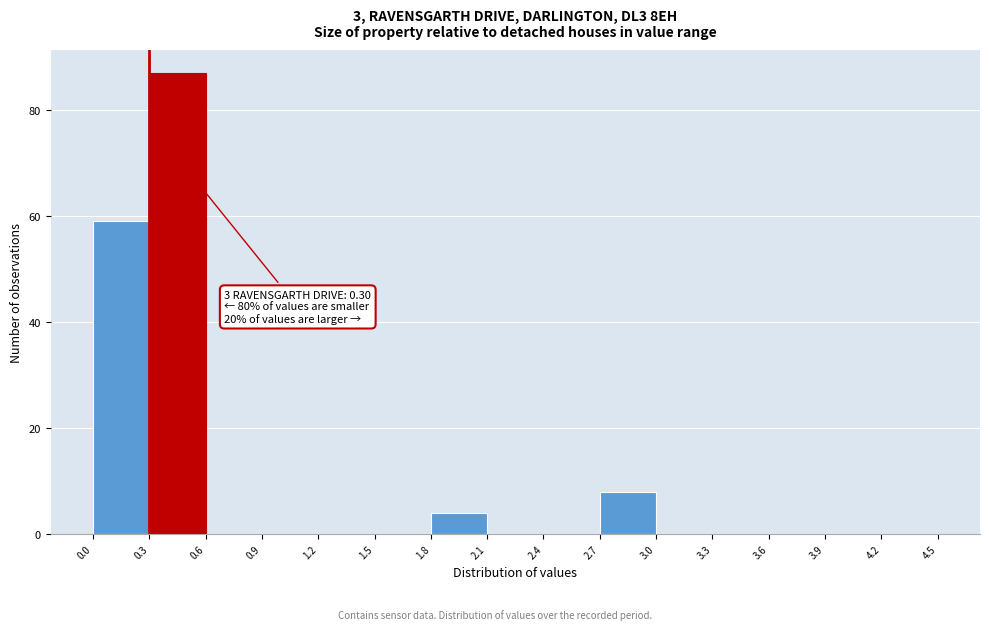

Over which range of the x-axis is the bar tallest?

0.3 to 0.6